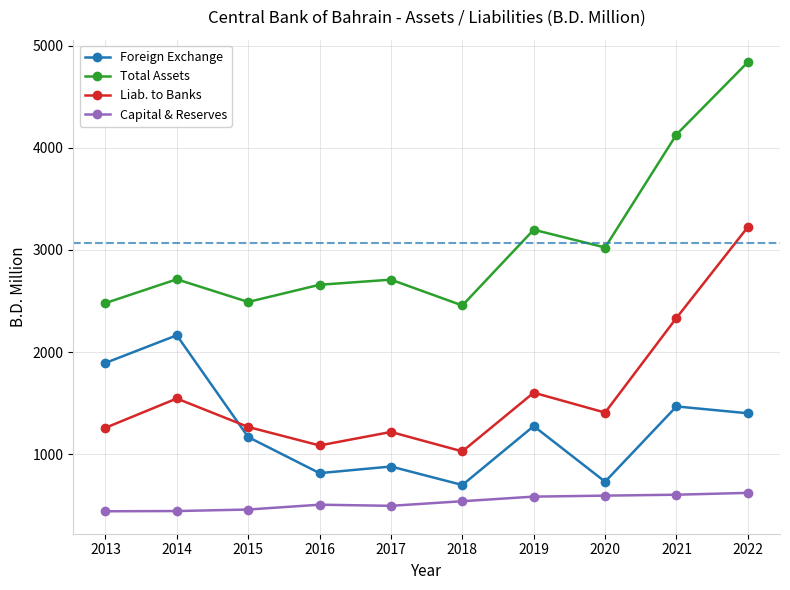

What is the difference between the Capital & Reserves values at 2017 and 2016?

11.1